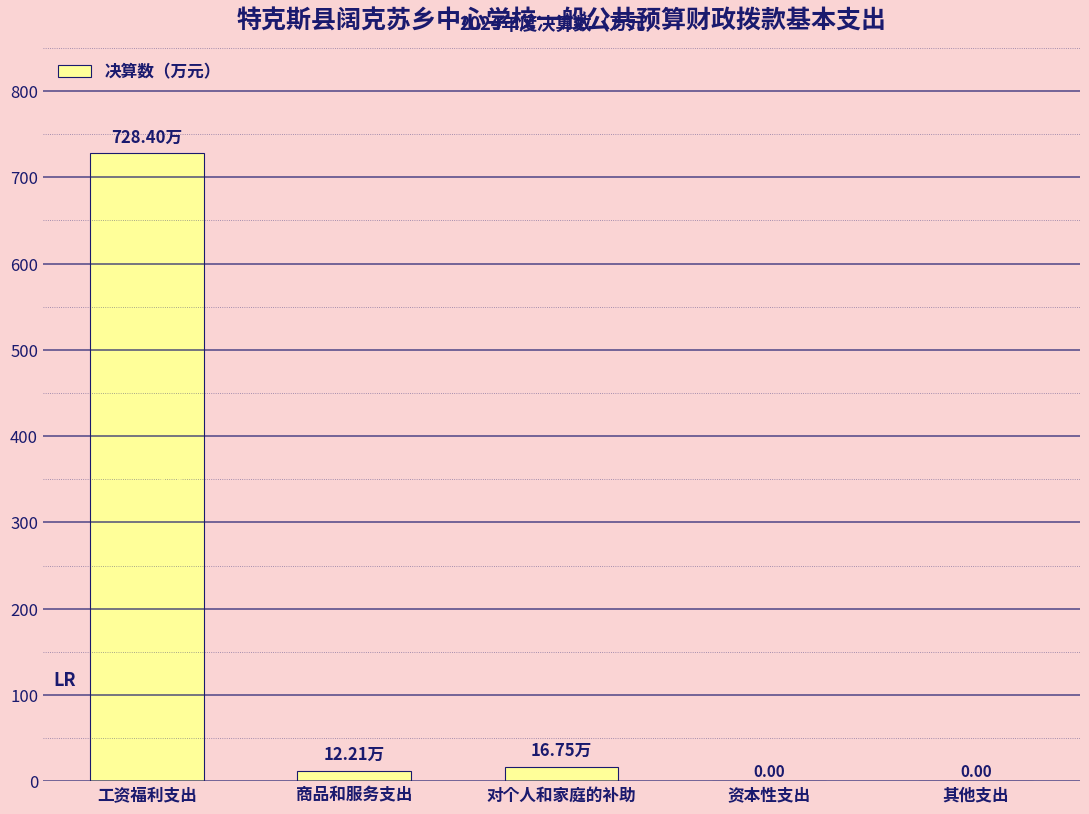

What is the sum of all values?

757.4